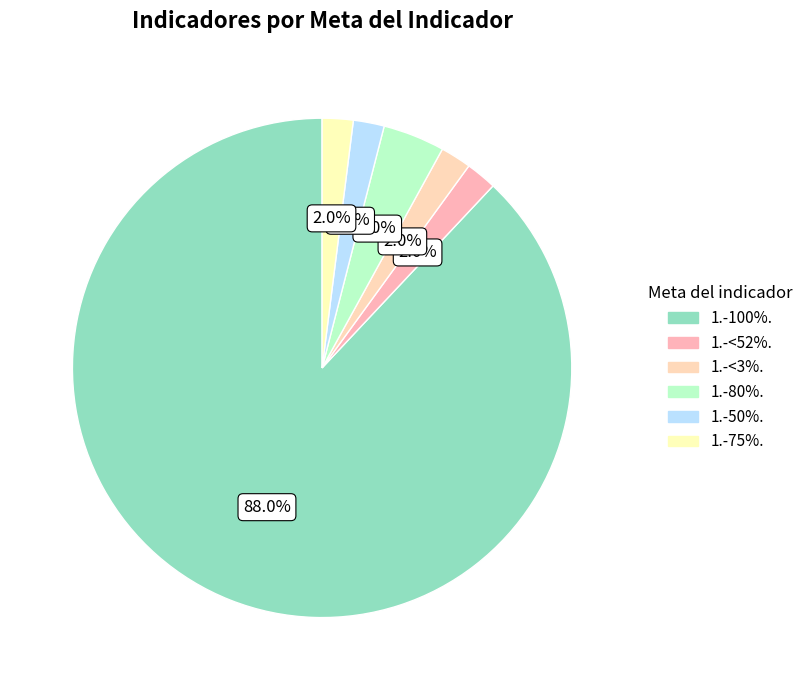

Which category accounts for the majority?

1.-100%.